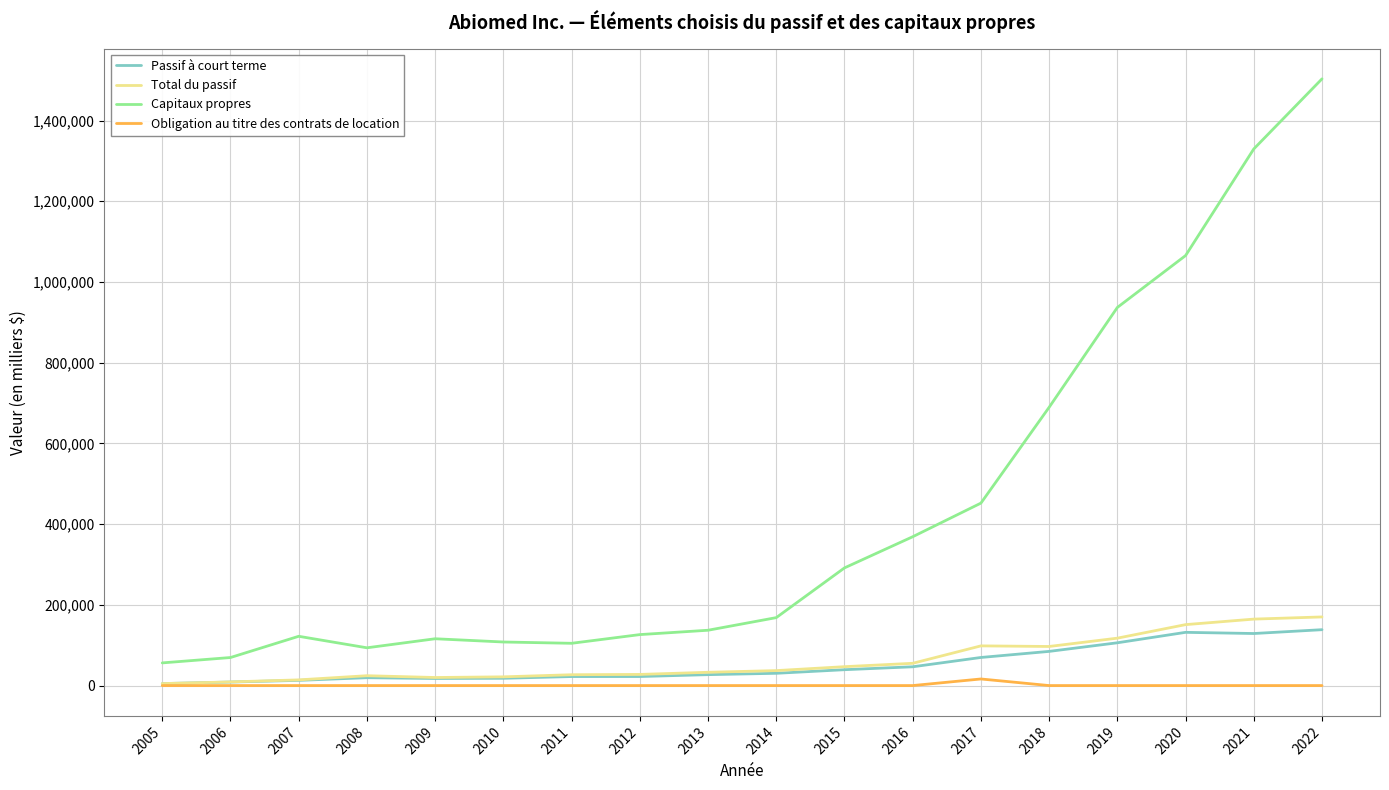

True or false: Passif à court terme has a value of 203452 at 2021.

False